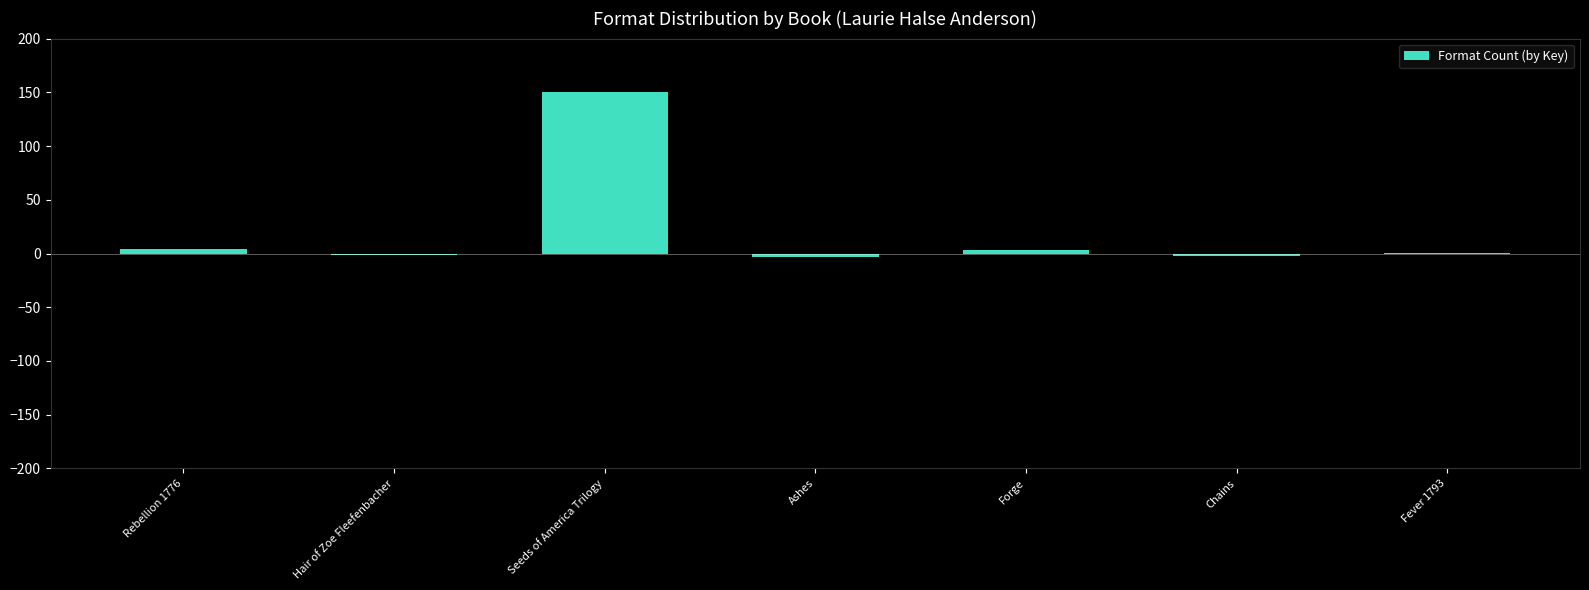

The chart shows a value of 150.0 at Seeds of America Trilogy. True or false?

True